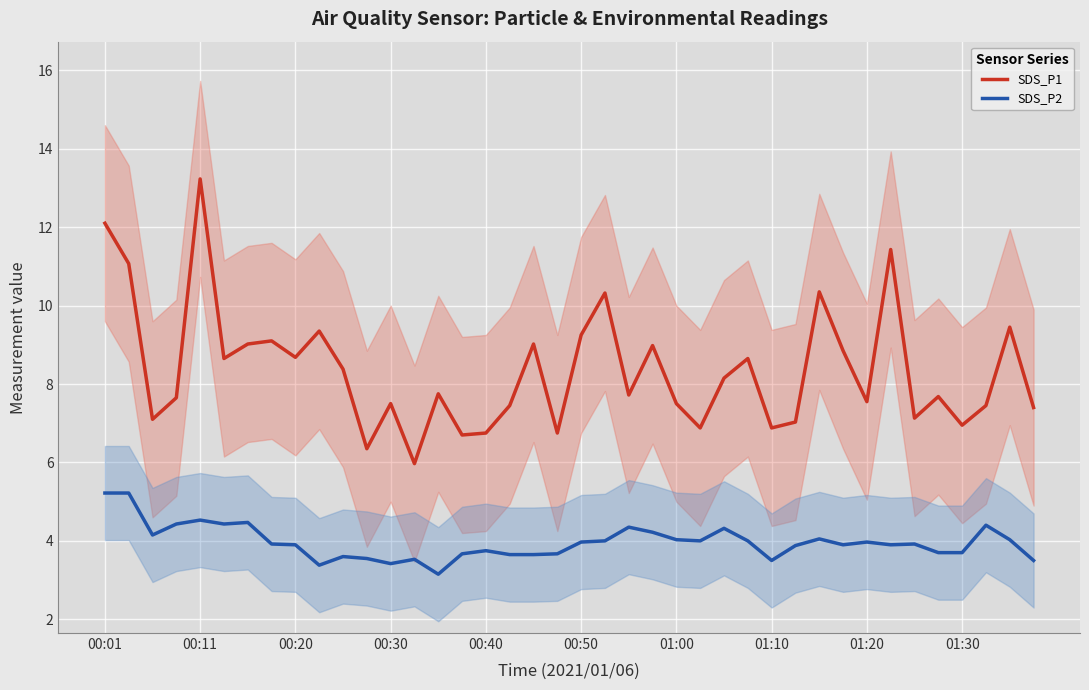

What is the highest value of the SDS_P1 series?

13.2